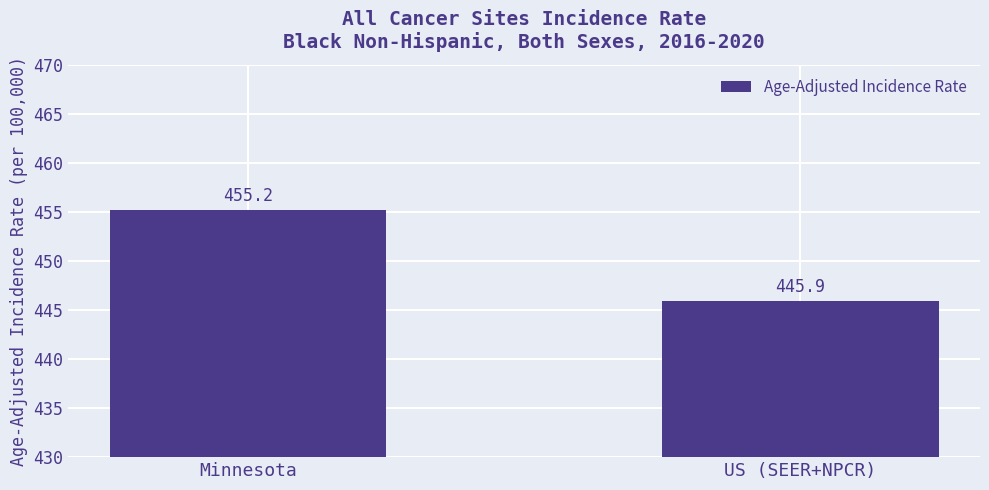

Which category has the lowest value across all series?

US (SEER+NPCR)